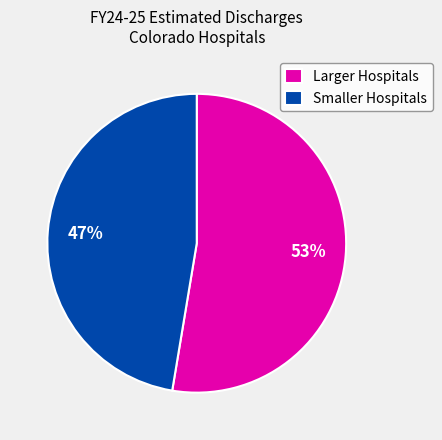

Is it true that Smaller Hospitals is 47% of the pie?

True